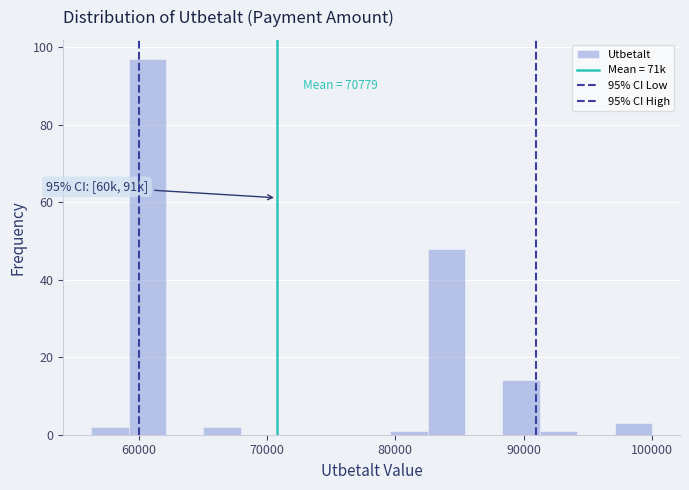

Around what value on the x-axis is the tallest bar? Give the approximate position of its centre, as read against the axis.

61000